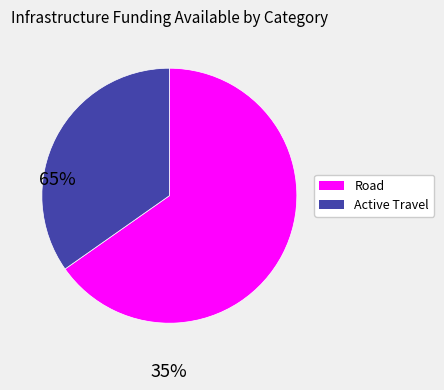

Between Active Travel and Road, which is larger?

Road